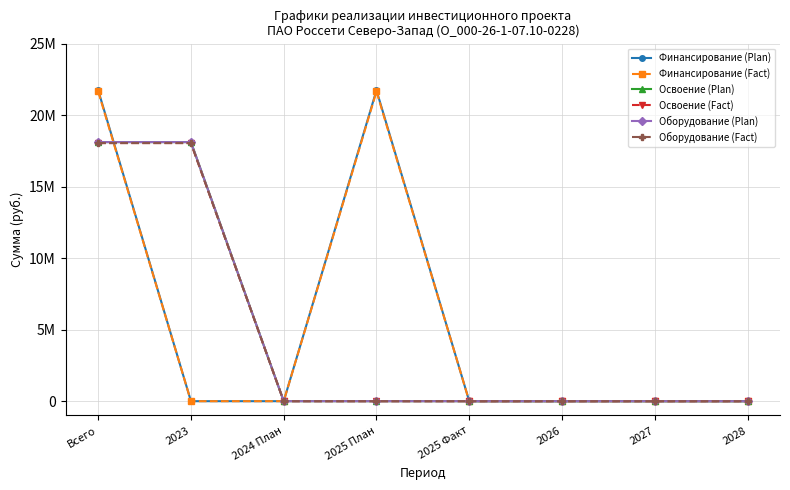

Is this an area chart (filled region under the line)?

No